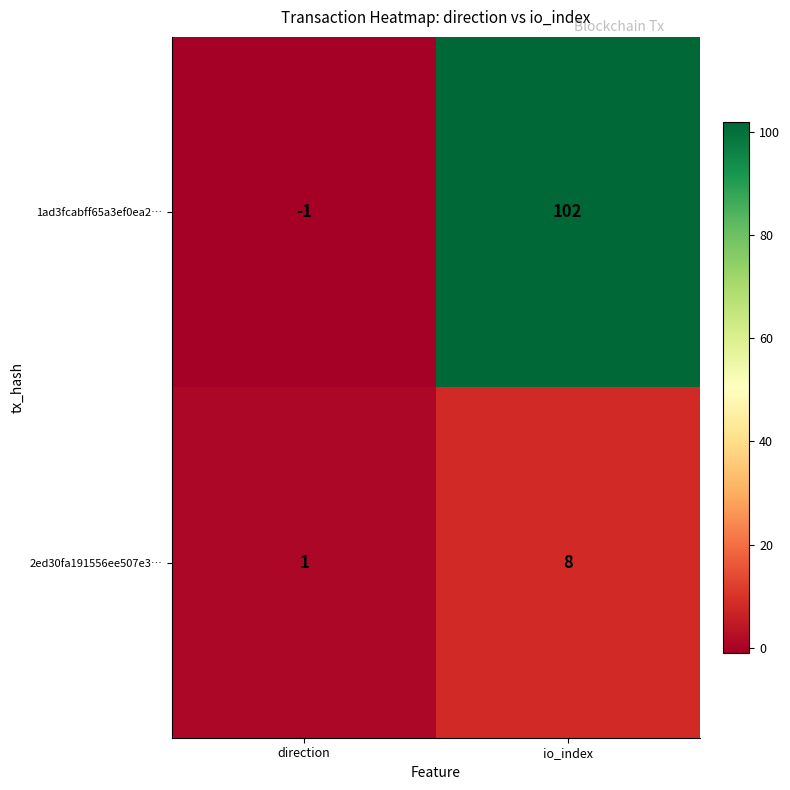

What is the highest value of the 1ad3fcabff65a3ef0ea2… series?

102